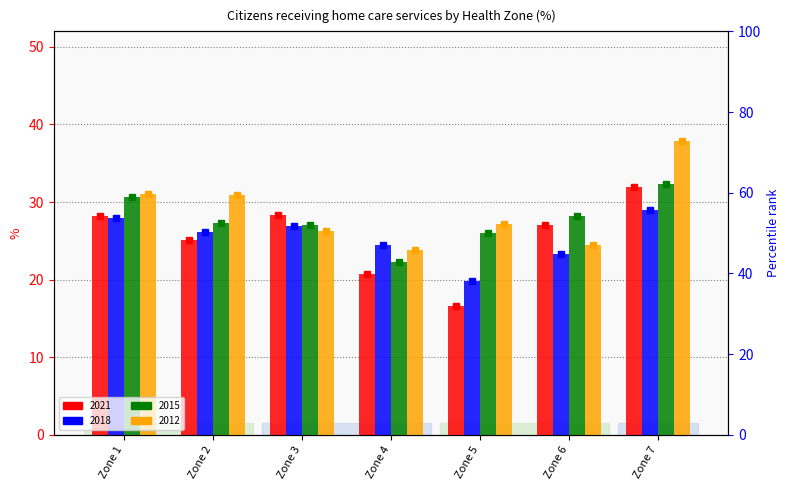

Reading left to right, what are all the values shown in this chart?

2021: Zone 1=28.2	Zone 2=25.1	Zone 3=28.3	Zone 4=20.8	Zone 5=16.5	Zone 6=27.0	Zone 7=32.0
2018: Zone 1=28.0	Zone 2=26.1	Zone 3=26.9	Zone 4=24.5	Zone 5=19.9	Zone 6=23.4	Zone 7=29.0
2015: Zone 1=30.6	Zone 2=27.3	Zone 3=27.0	Zone 4=22.2	Zone 5=26.0	Zone 6=28.2	Zone 7=32.3
2012: Zone 1=31.1	Zone 2=30.9	Zone 3=26.3	Zone 4=23.8	Zone 5=27.1	Zone 6=24.5	Zone 7=37.9